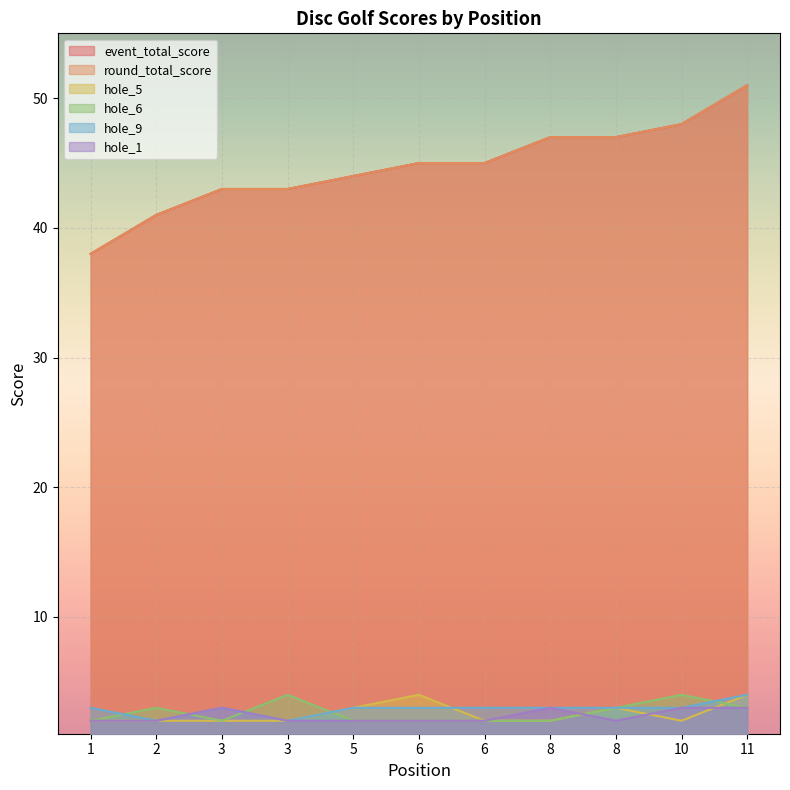

The value of hole_1 at 6 is 2. True or false?

True